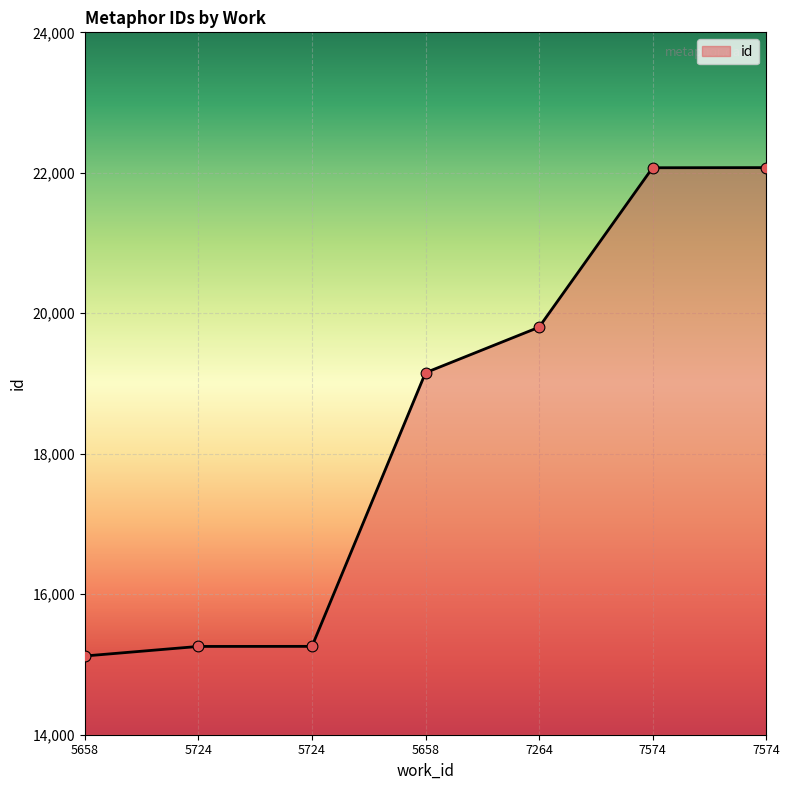

Approximately how many times larger is the value at 5724 compared to 7264?

0.8